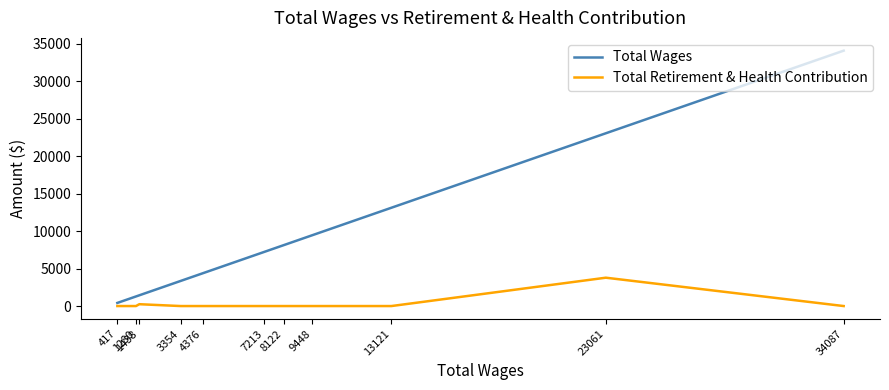

How many values in the Total Retirement & Health Contribution series exceed 0?

2